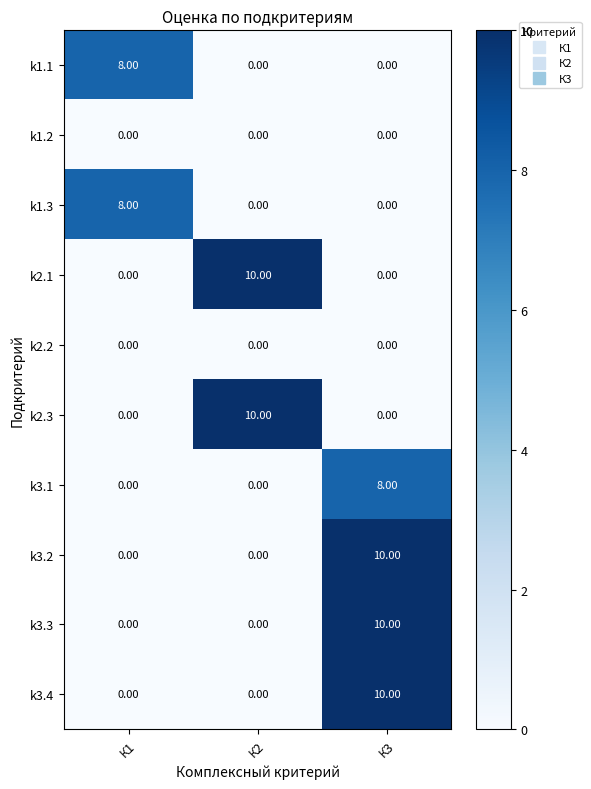

What is the sum of all k2.1 values?

10